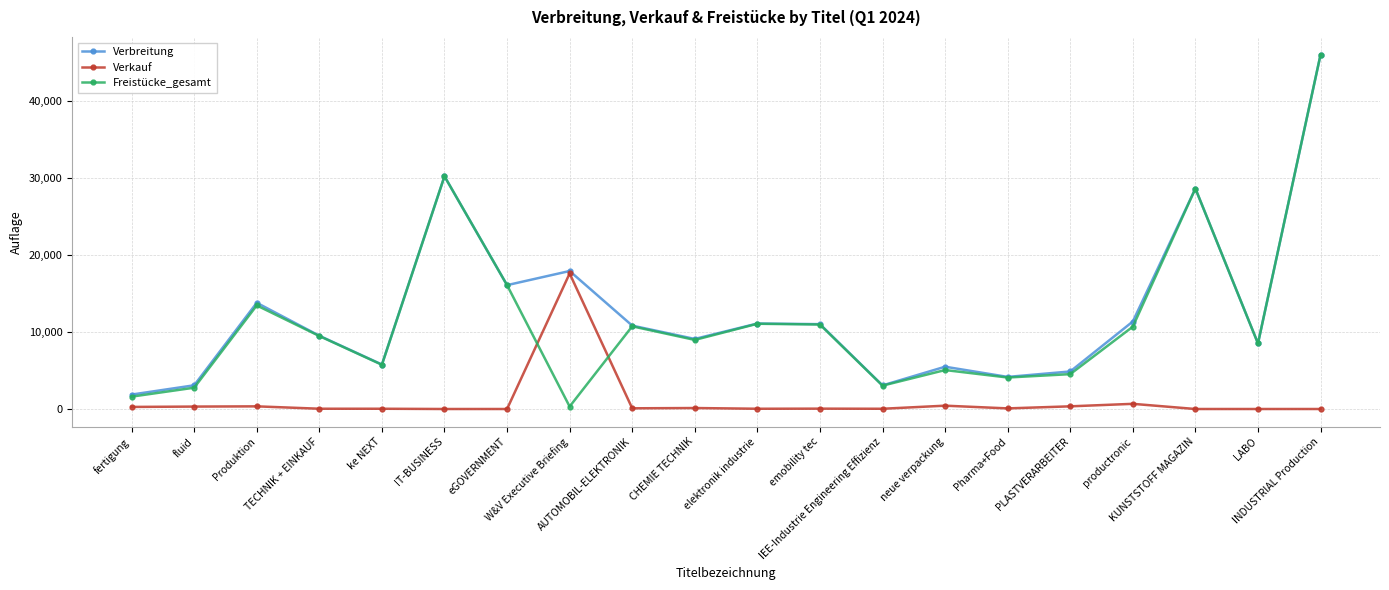

What are all the series names shown in the legend?

Verbreitung, Verkauf, Freistücke_gesamt